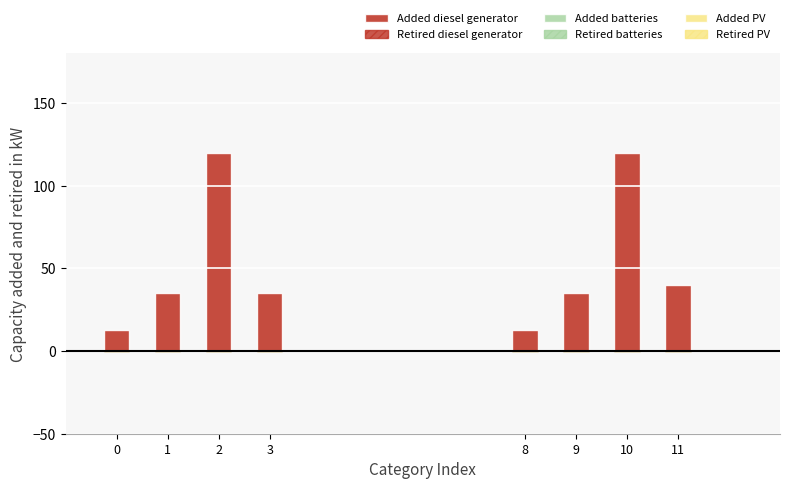

How many bars are there in total?

8